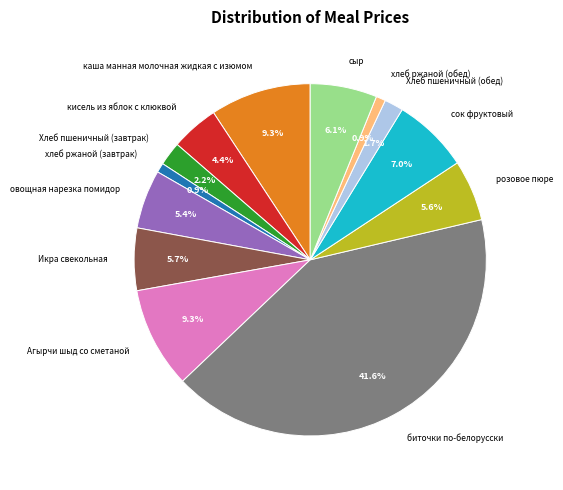

Which category has the biggest portion of the pie?

биточки по-белорусски